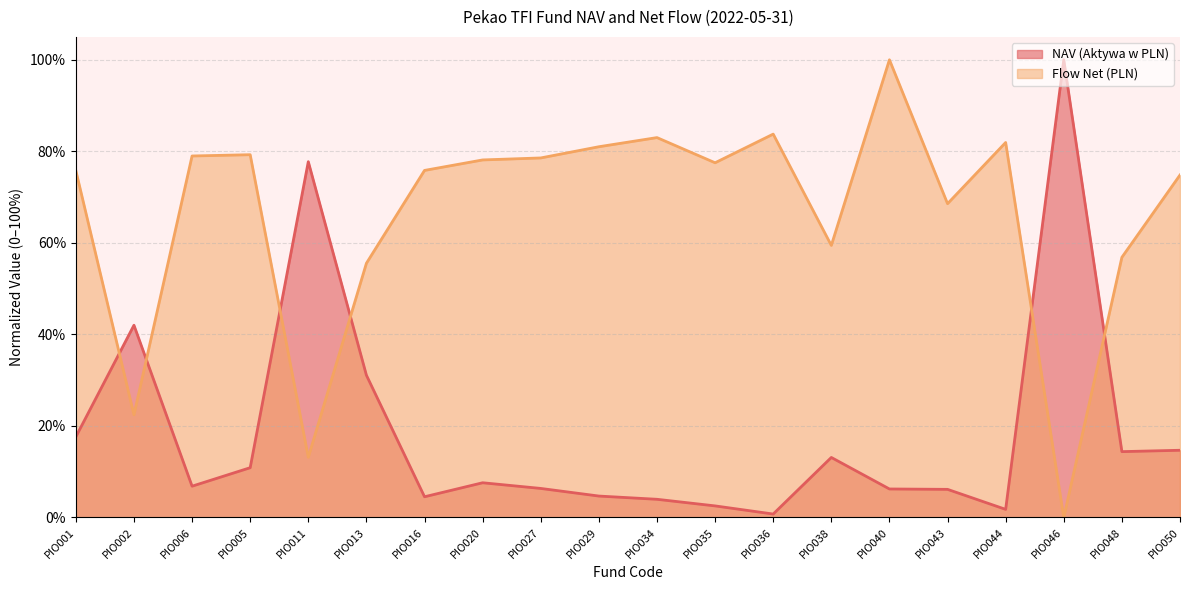

In NAV (Aktywa w PLN), how many points are lower than both neighbors (excluding endpoints)?

5